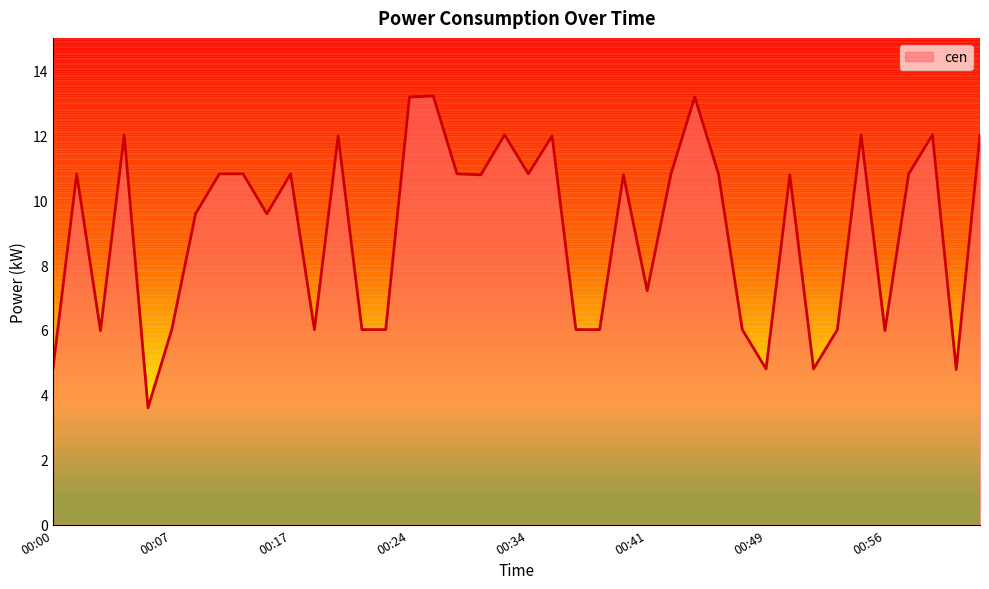

What is the difference between the second highest and second lowest values?

8.4